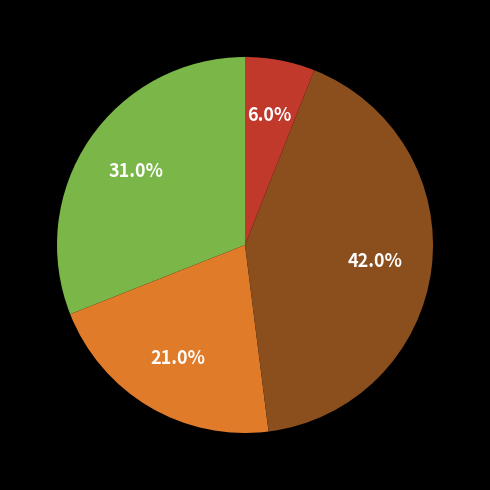

Is there a majority slice in this chart?

No